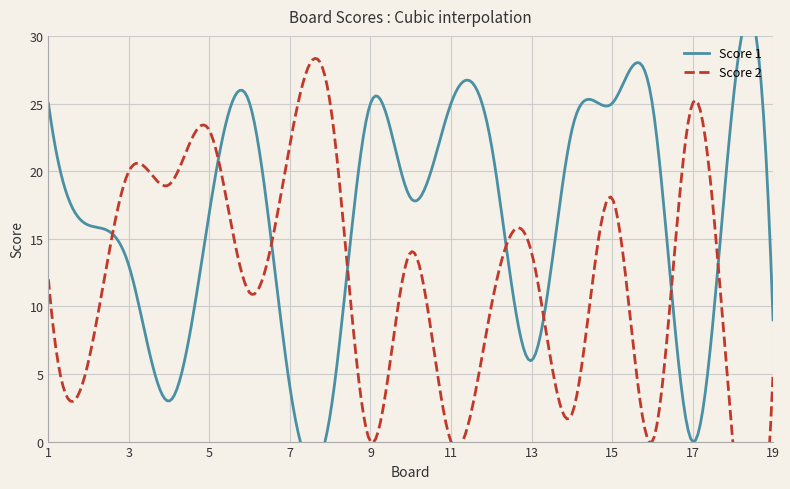

Where is Score 2 nearest to the value 12?

1